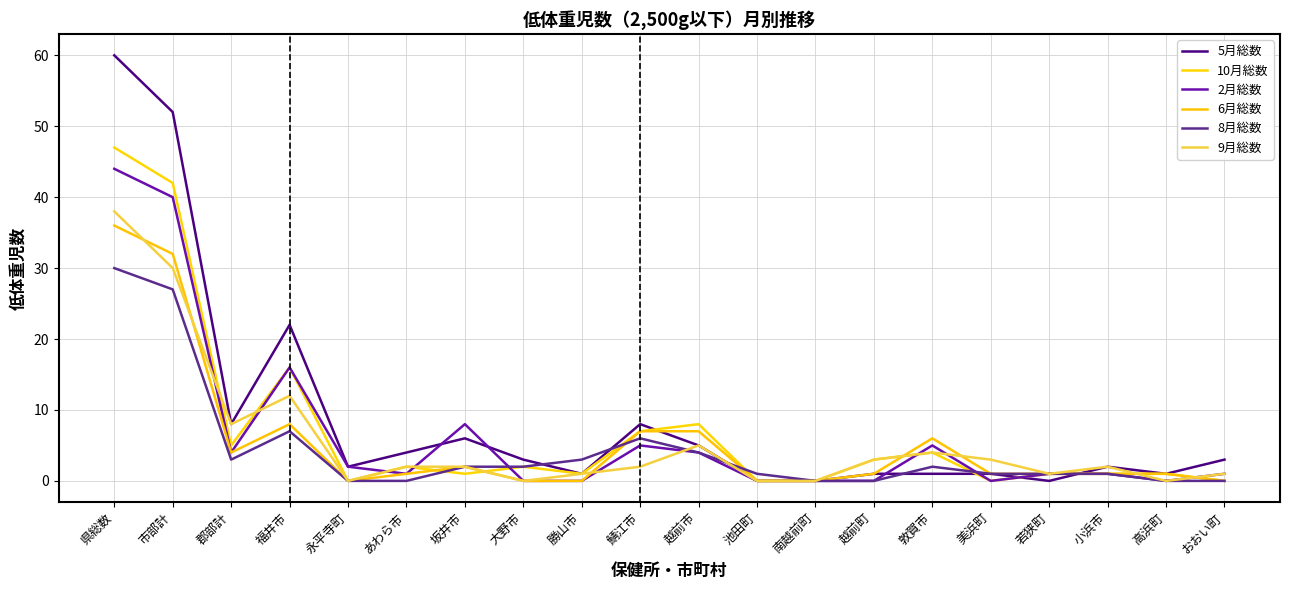

What is the value of the 8月総数 point at the 2nd from the left?

27